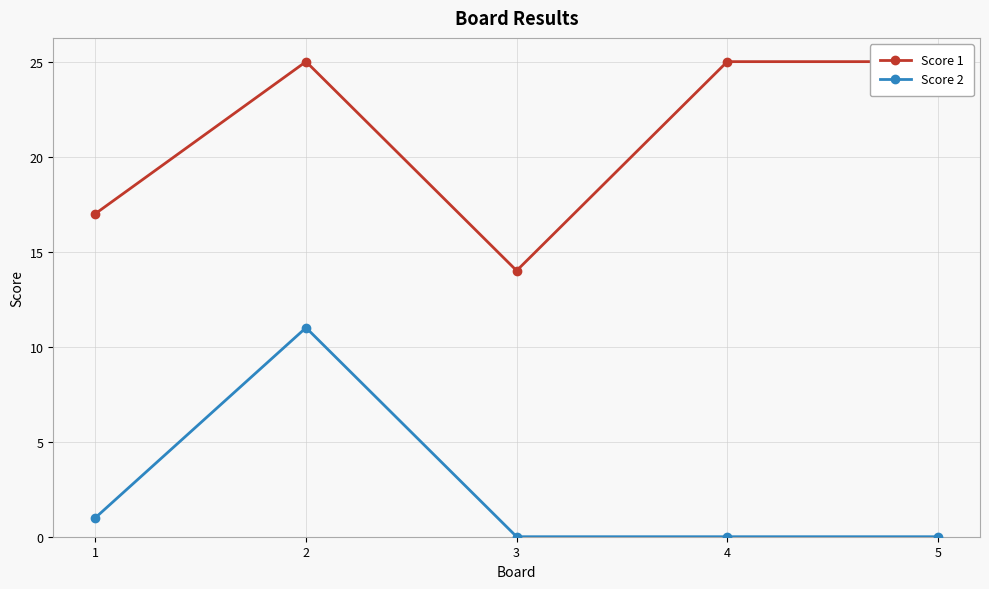

True or false: Score 1 and Score 2 intersect in this chart.

False